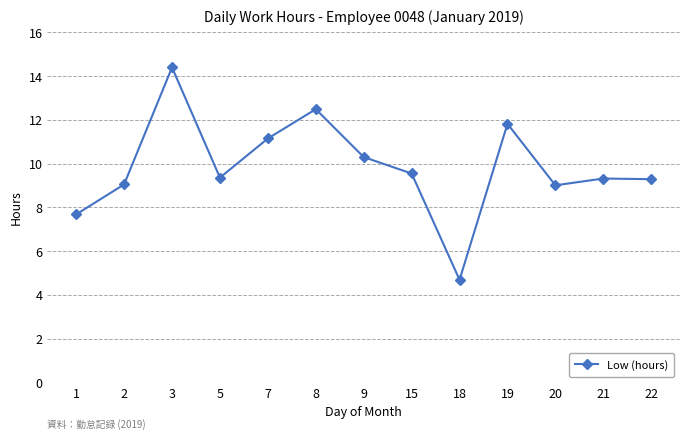

How many distinct data groups are displayed?

1